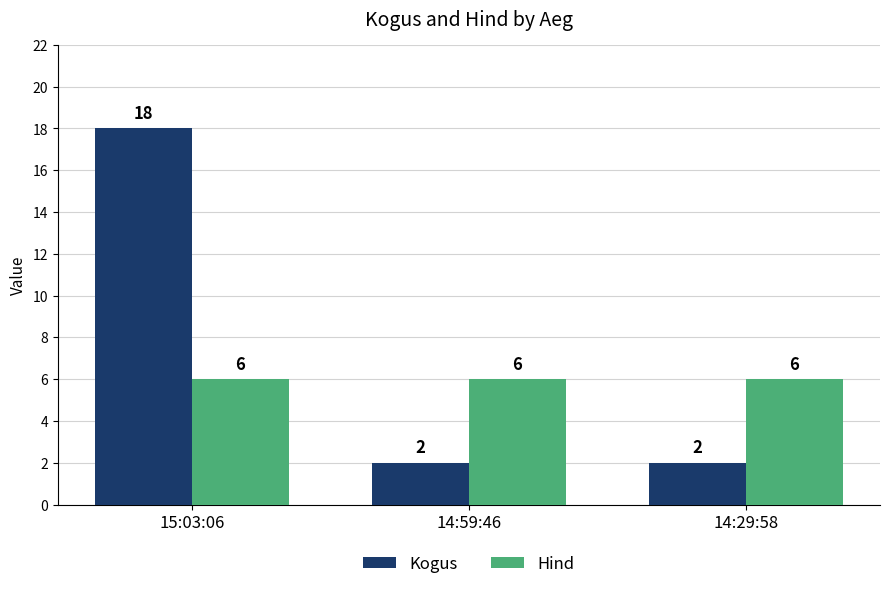

What is the value of the Kogus bar at the 3rd from the left?

2